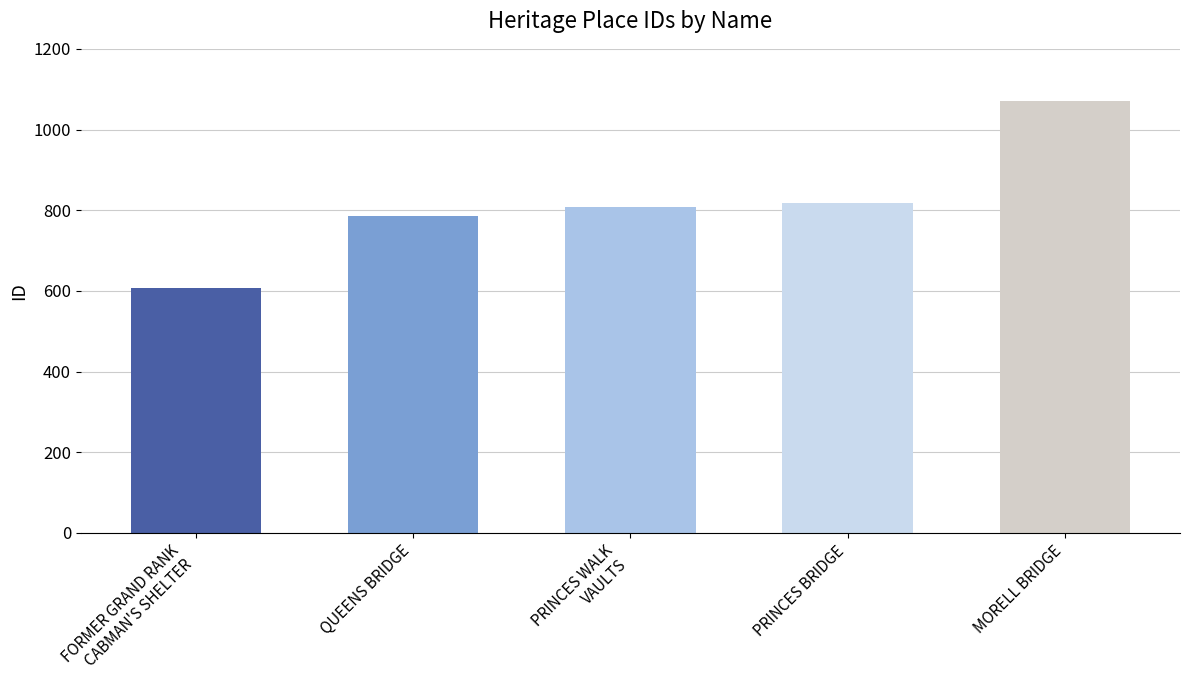

At which category does the chart reach its minimum across all series?

FORMER GRAND RANK
CABMAN'S SHELTER